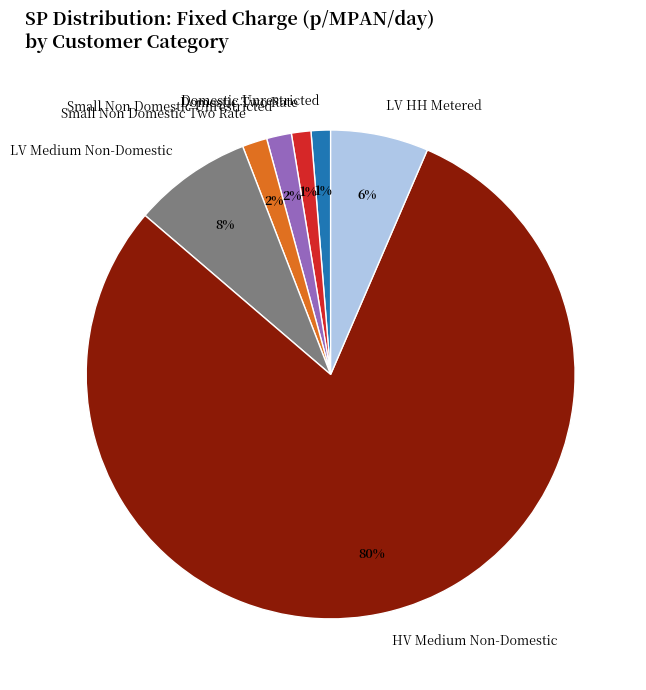

Which slice is the largest?

HV Medium Non-Domestic